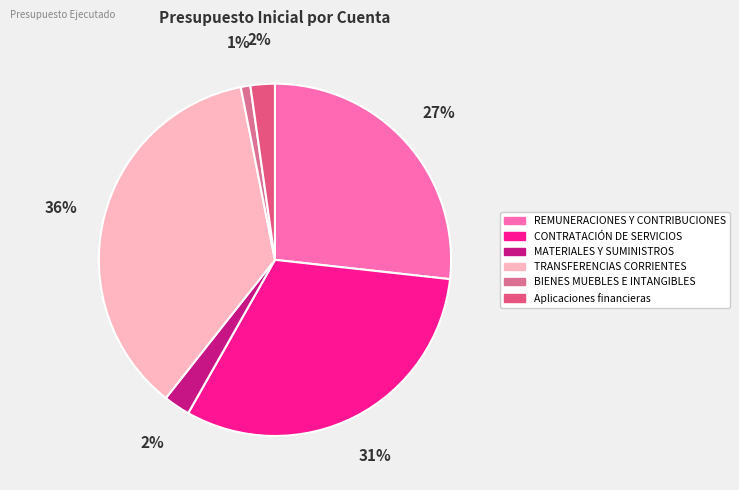

Count the number of slices in the pie.

6